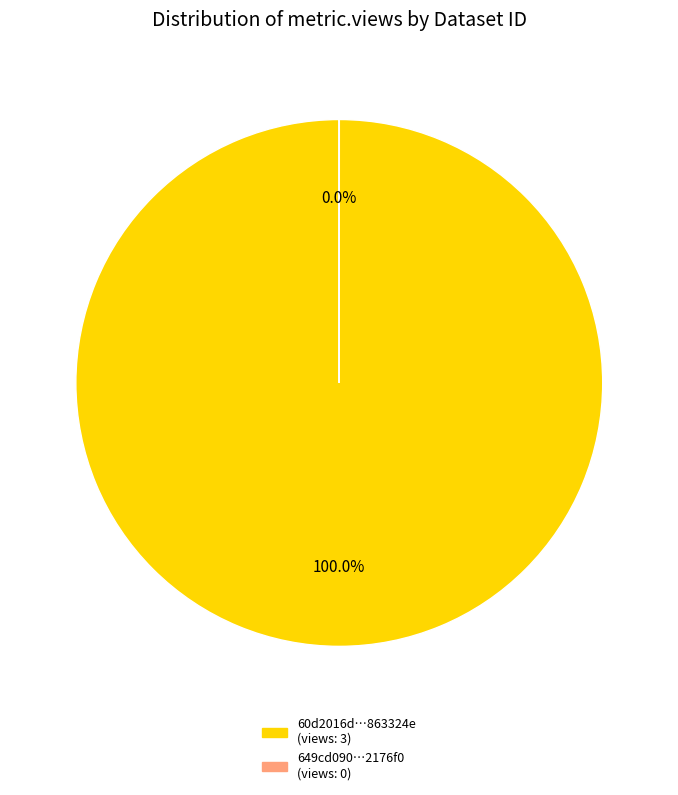

What is the largest slice in the pie chart?

60d2016d0781901de863324e